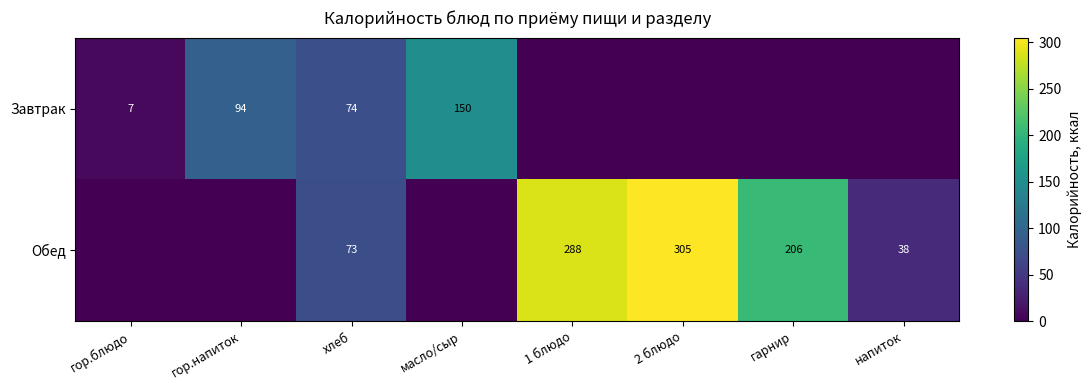

Is it true that Обед equals 38 at напиток?

True